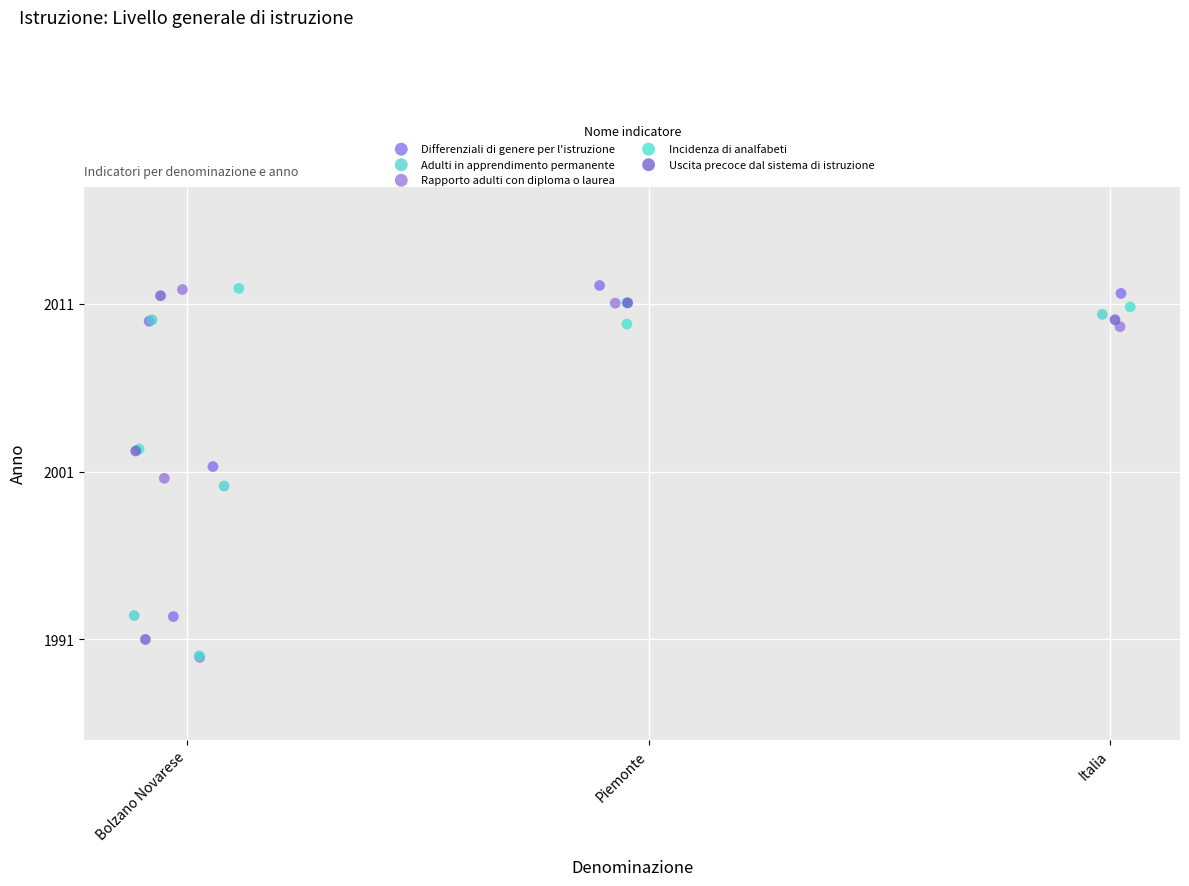

What are all the series names shown in the legend?

Differenziali di genere per l'istruzione, Adulti in apprendimento permanente, Rapporto adulti con diploma o laurea, Incidenza di analfabeti, Uscita precoce dal sistema di istruzione